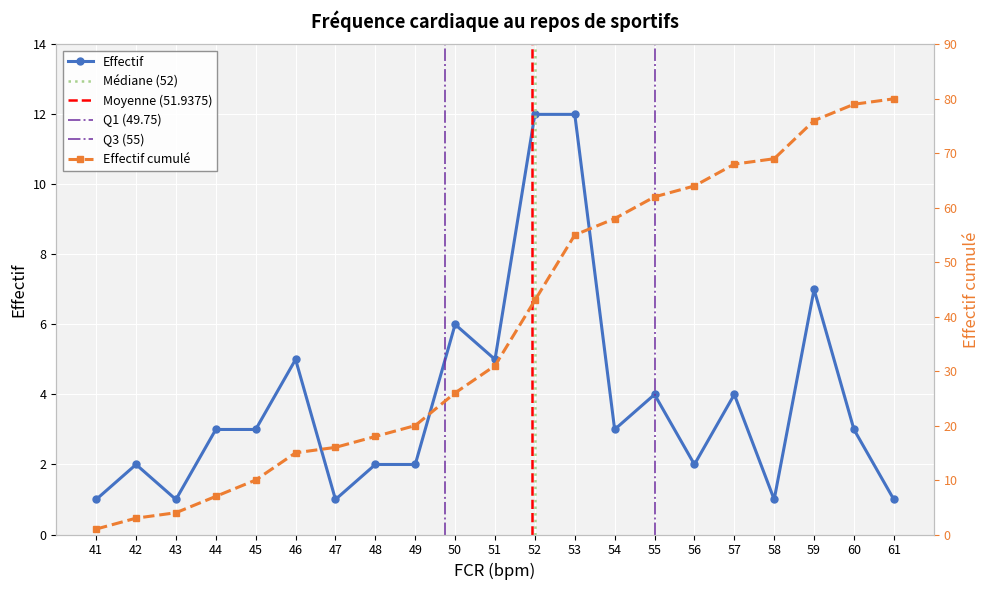

What is the ratio of the value at 50 to the value at 47?

6.0